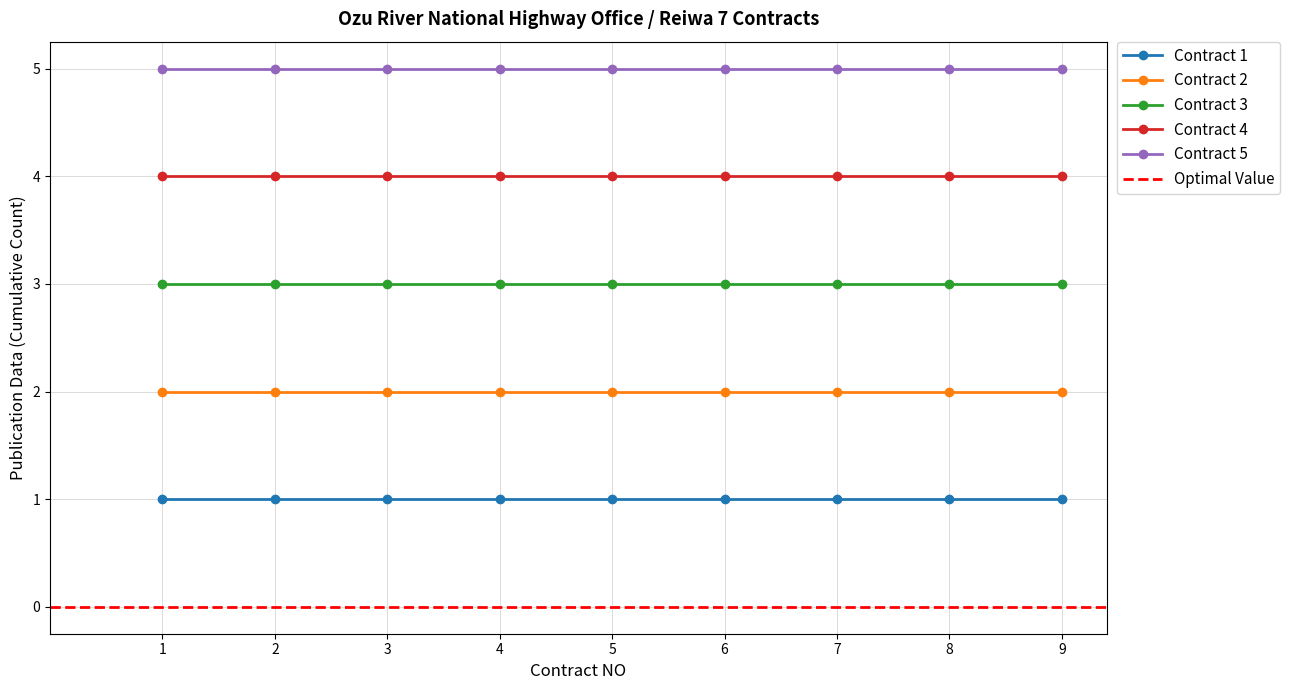

Is the value of Contract 4 at 4 greater than the value of Contract 5 at 4?

No